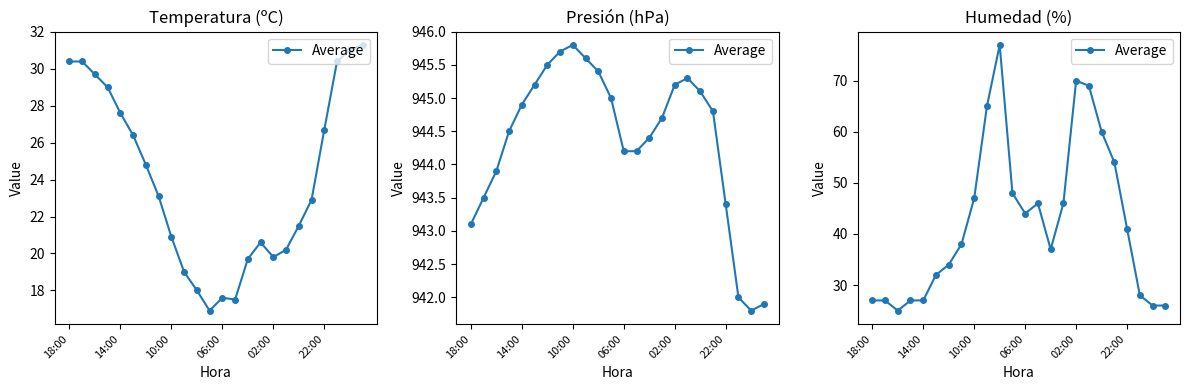

The chart shows a value of 46 at 13. True or false?

True